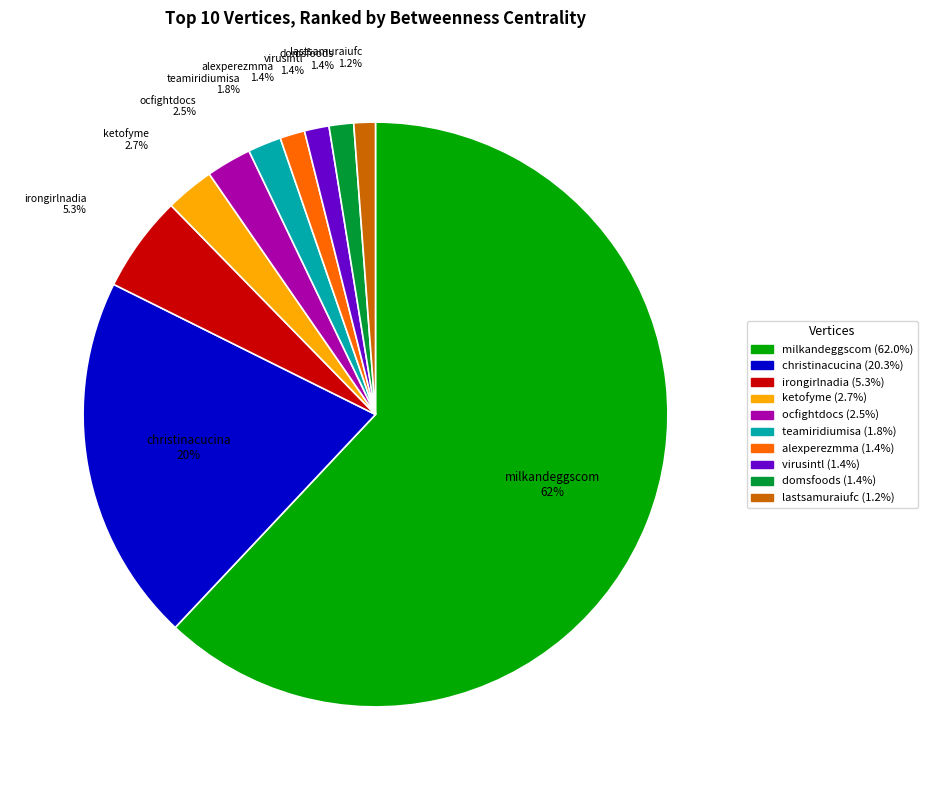

To the nearest percent, what portion does lastsamuraiufc represent?

1%